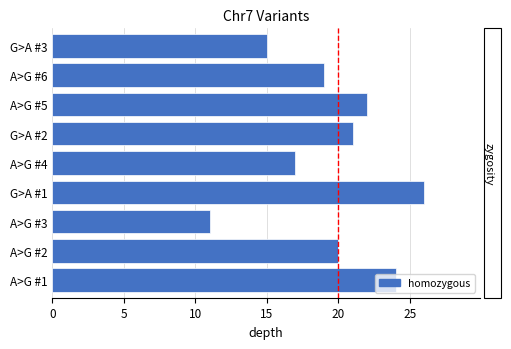

The chart shows a value of 9 at G>A #3. True or false?

False